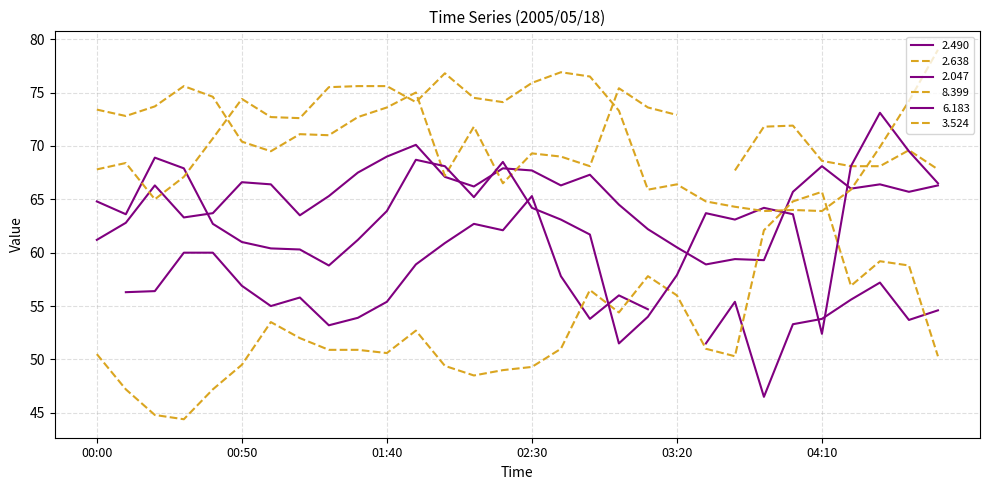

At which label is 3.524 closest to 71?

00:40